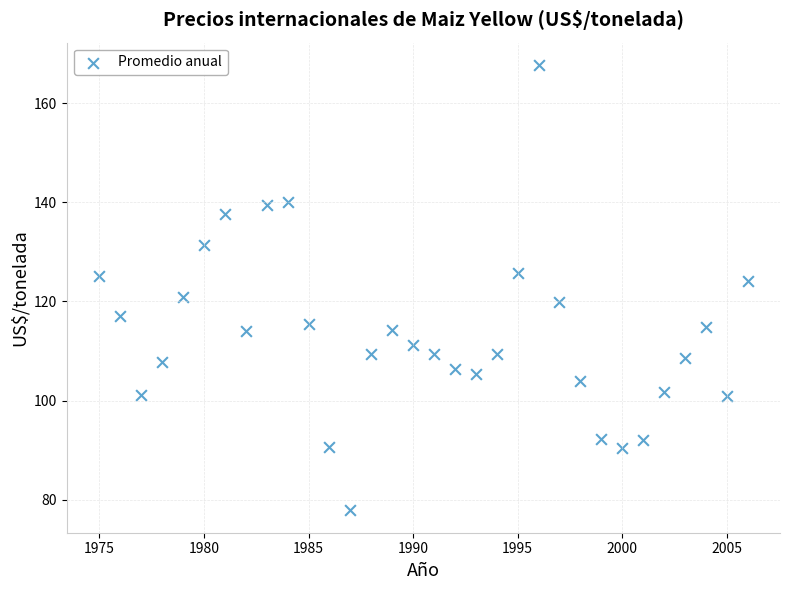

What is the range of X values (max minus min)?

31.0